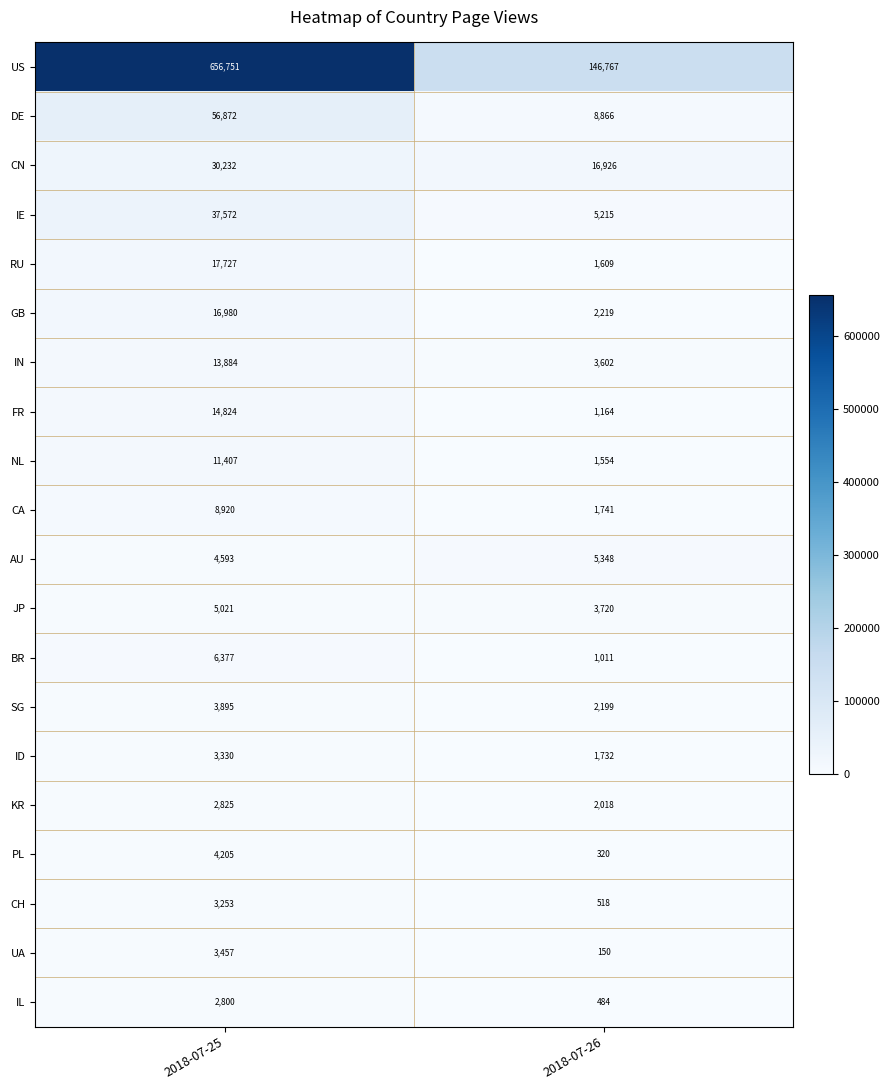

Which series has the largest range (max minus min)?

US